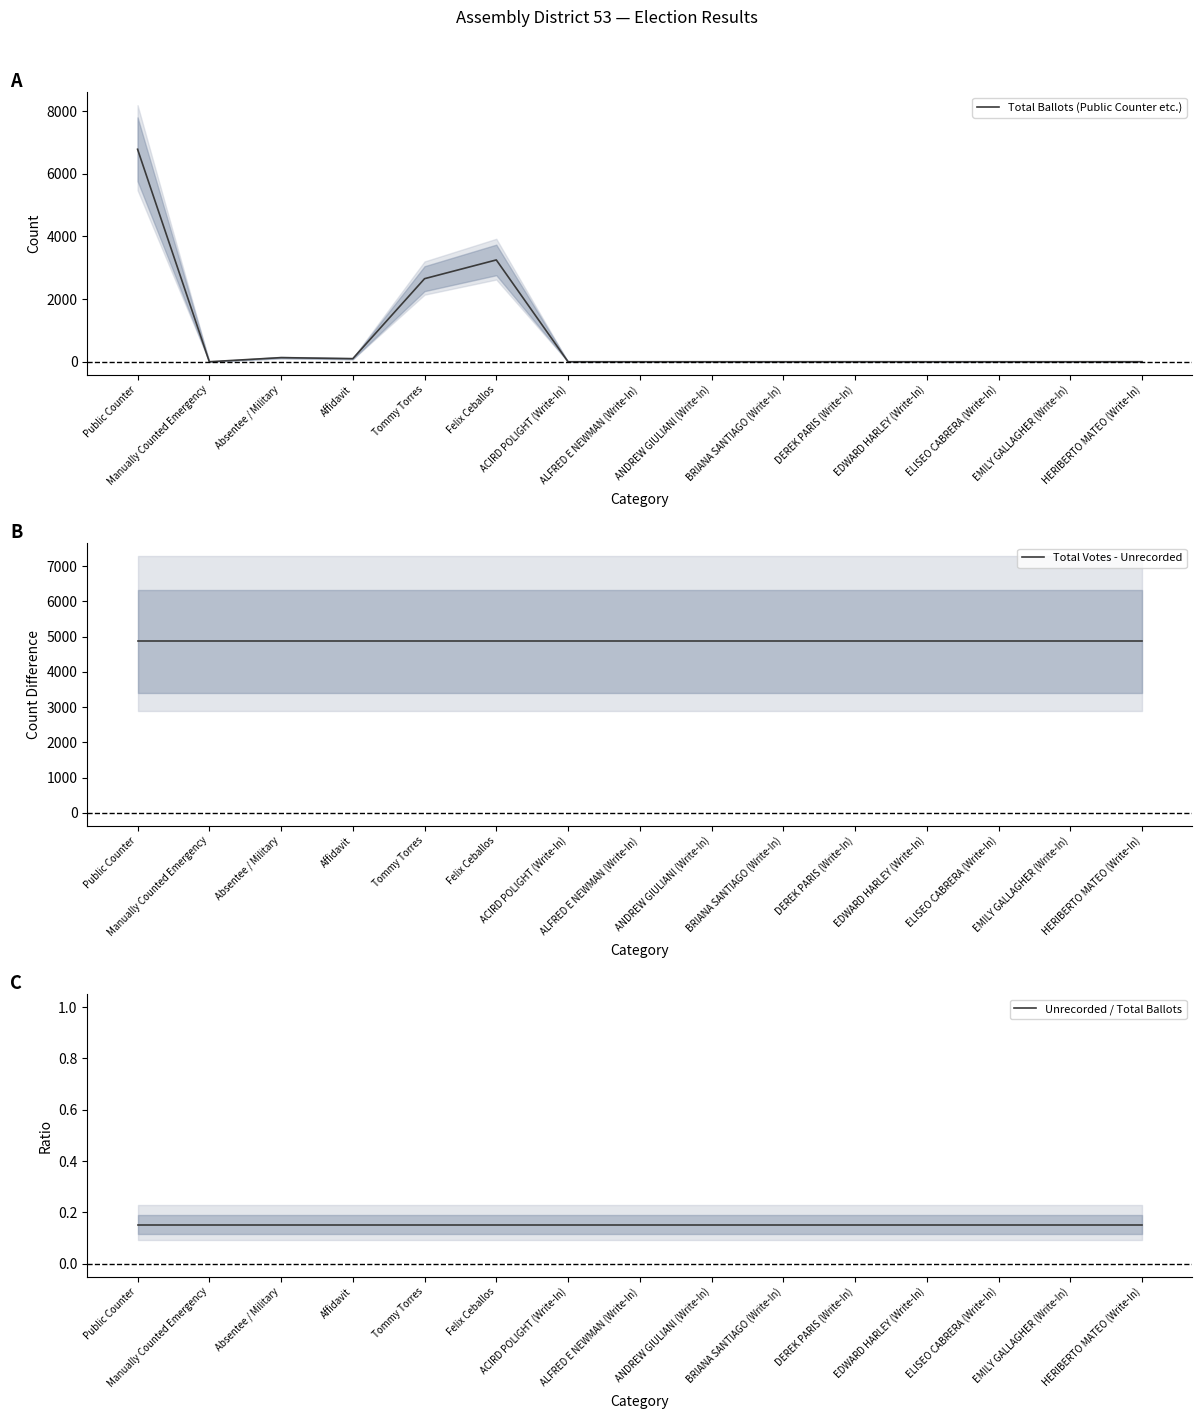

At how many categories does at least one series exceed 1264?

15